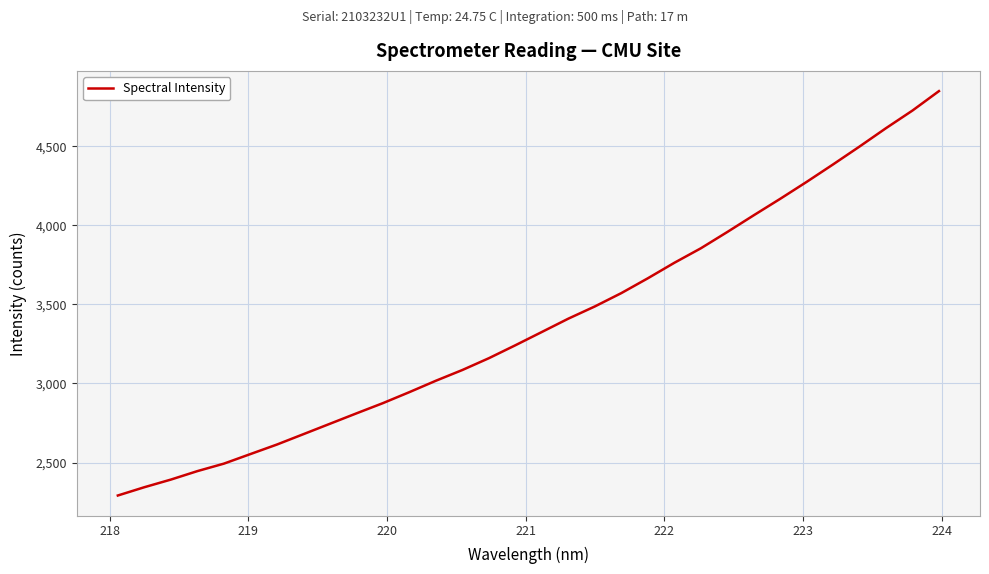

What is the minimum value shown in the chart?

2291.8